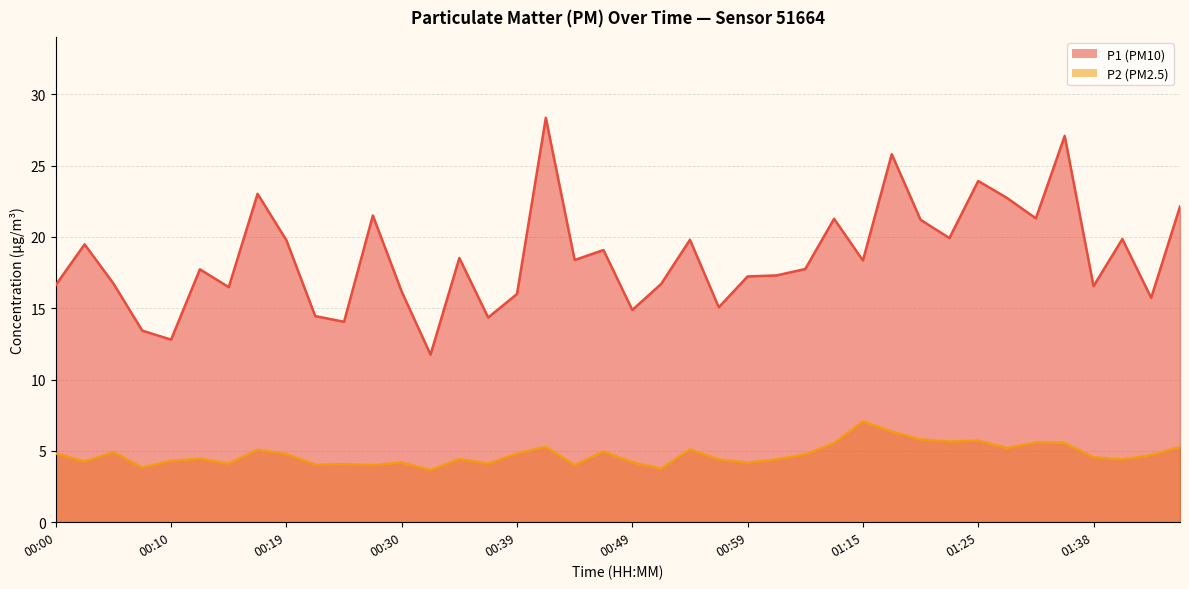

True or false: P1 and P2 cross at least once.

False